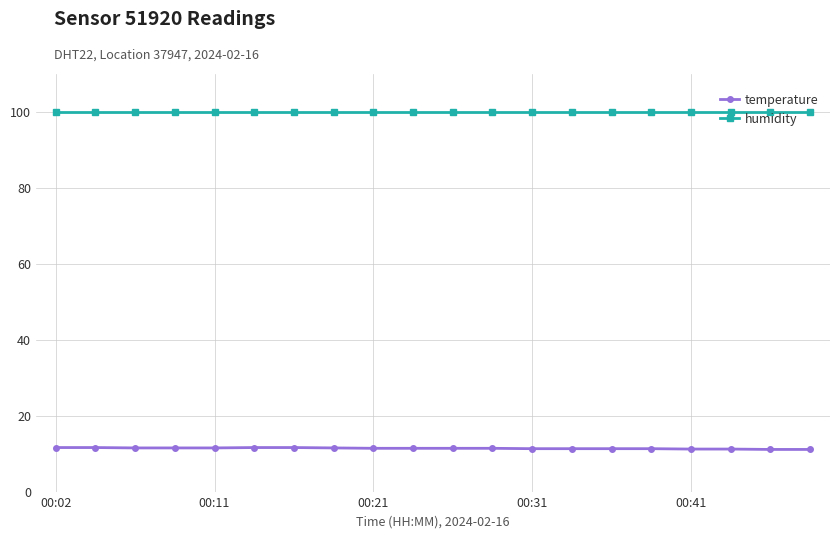

What is the value of the humidity point at the 15th from the left?

99.9